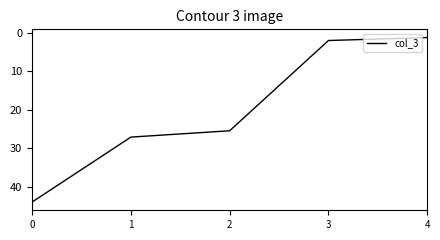

Is this an area chart (filled region under the line)?

No